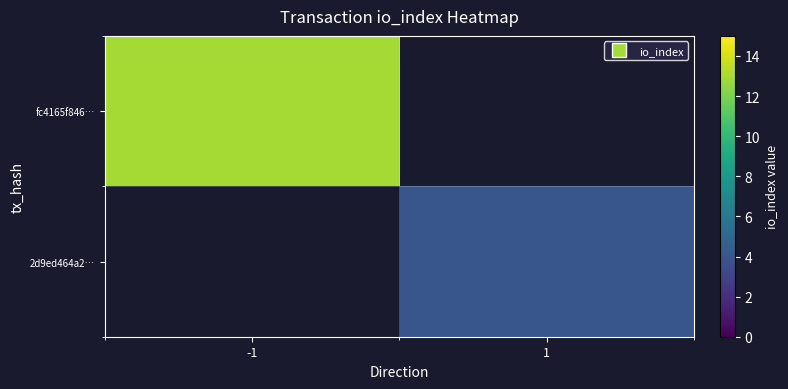

Between -1 and 1, which is larger?

1